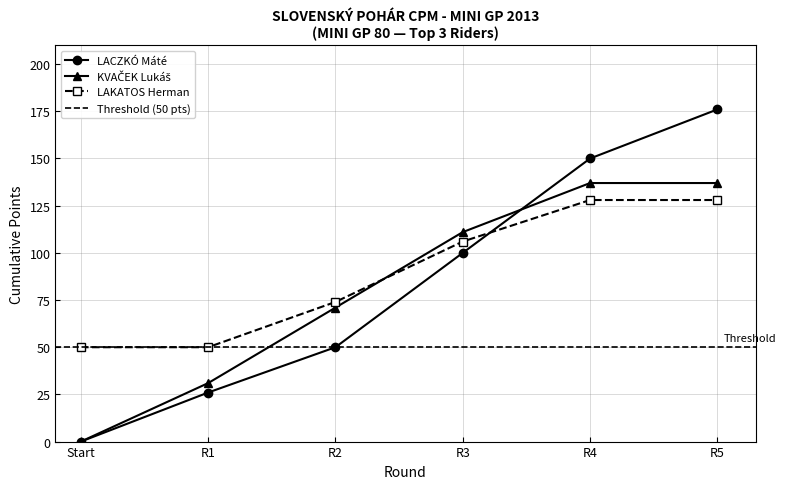

How many intersections are there between LACZKÓ Máté and LAKATOS Herman?

1